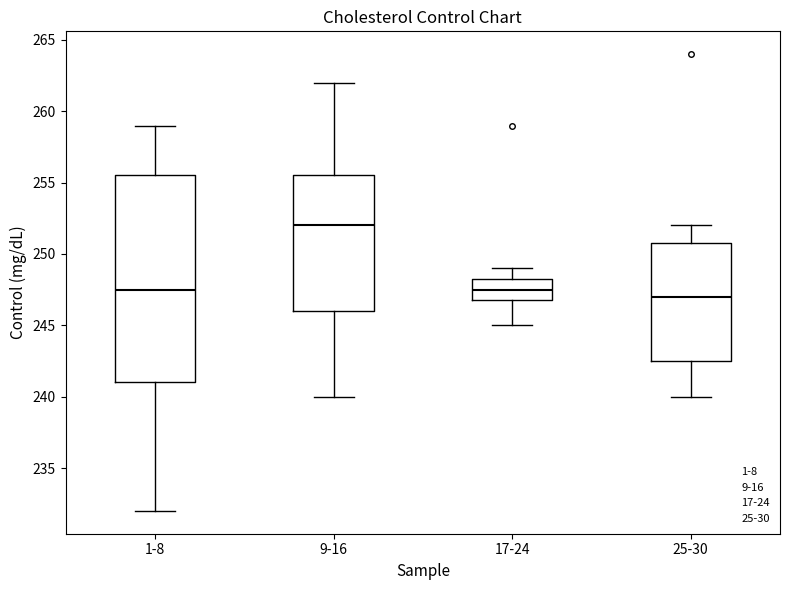

Where does the upper whisker of the box for 17-24 end on the y-axis? The values are not printed on the chart, so give them approximately, as read against the axis.

249.0